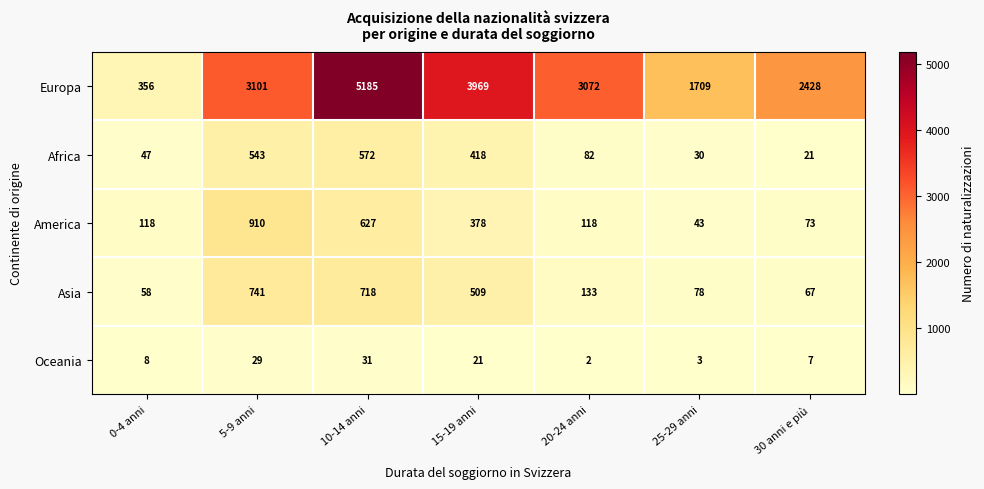

List the series in order of their peak value, lowest first.

Oceania, Africa, Asia, America, Europa